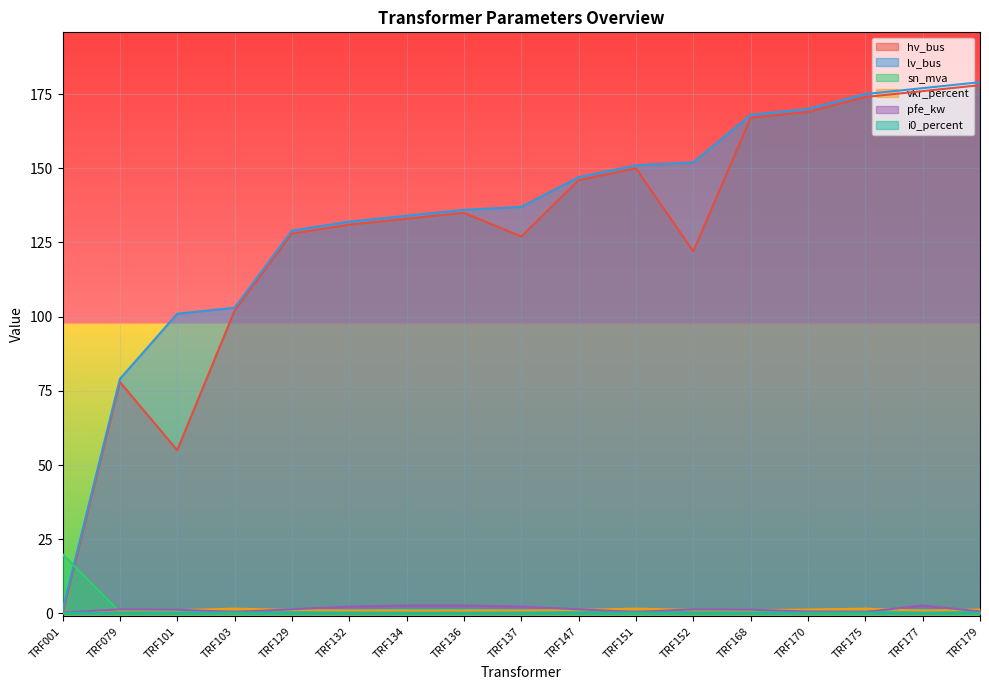

Reading left to right, list all the values displayed in this chart.

hv_bus: TRF001=0.0	TRF079=78.0	TRF101=55.0	TRF103=102.0	TRF129=128.0	TRF132=131.0	TRF134=133.0	TRF136=135.0	TRF137=127.0	TRF147=146.0	TRF151=150.0	TRF152=122.0	TRF168=167.0	TRF170=169.0	TRF175=174.0	TRF177=176.0	TRF179=178.0
lv_bus: TRF001=1.0	TRF079=79.0	TRF101=101.0	TRF103=103.0	TRF129=129.0	TRF132=132.0	TRF134=134.0	TRF136=136.0	TRF137=137.0	TRF147=147.0	TRF151=151.0	TRF152=152.0	TRF168=168.0	TRF170=170.0	TRF175=175.0	TRF177=177.0	TRF179=179.0
sn_mva: TRF001=20.0	TRF079=0.5	TRF101=0.6	TRF103=0.2	TRF129=0.5	TRF132=1.0	TRF134=1.2	TRF136=1.2	TRF137=1.0	TRF147=0.5	TRF151=0.2	TRF152=0.5	TRF168=0.6	TRF170=0.2	TRF175=0.2	TRF177=1.2	TRF179=0.2
vkr_percent: TRF001=0.1	TRF079=1.2	TRF101=1.1	TRF103=1.6	TRF129=1.2	TRF132=1.0	TRF134=0.9	TRF136=0.9	TRF137=1.0	TRF147=1.2	TRF151=1.6	TRF152=1.2	TRF168=1.1	TRF170=1.3	TRF175=1.6	TRF177=0.9	TRF179=1.3
pfe_kw: TRF001=0.3	TRF079=1.4	TRF101=1.3	TRF103=0.5	TRF129=1.4	TRF132=2.3	TRF134=2.7	TRF136=2.7	TRF137=2.3	TRF147=1.4	TRF151=0.5	TRF152=1.4	TRF168=1.3	TRF170=0.7	TRF175=0.5	TRF177=2.7	TRF179=0.7
i0_percent: TRF001=0.2	TRF079=0.3	TRF101=0.2	TRF103=0.3	TRF129=0.3	TRF132=0.2	TRF134=0.2	TRF136=0.2	TRF137=0.2	TRF147=0.3	TRF151=0.3	TRF152=0.3	TRF168=0.2	TRF170=0.3	TRF175=0.3	TRF177=0.2	TRF179=0.3